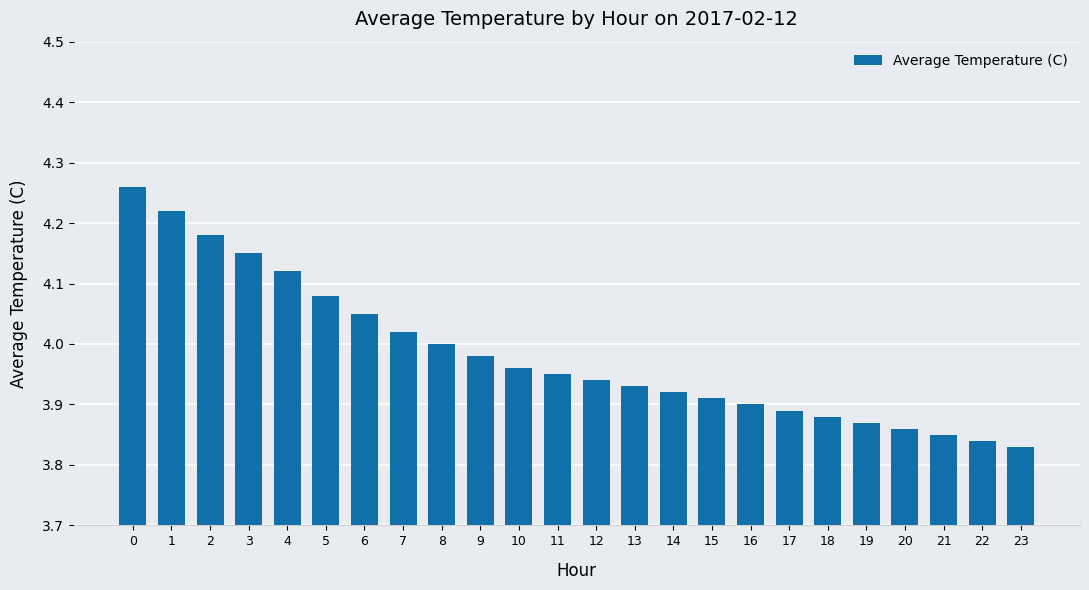

Does the chart contain any negative values?

No